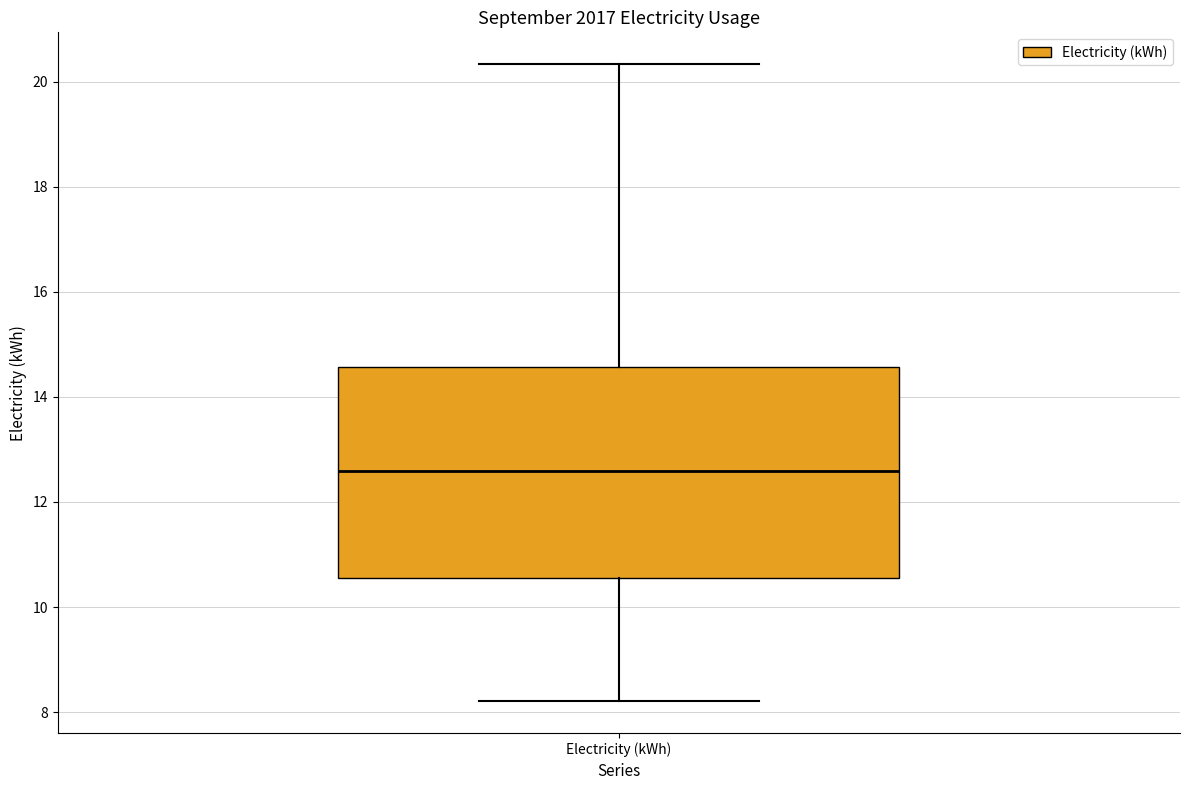

Read this box plot against the y-axis: the position of the median line, the range covered by the box, and the ends of both whiskers. The values are not printed on the chart, so give them approximately, as read against the axis.

median 12.6, box 10.6 to 14.6, whiskers 8.2 to 20.4